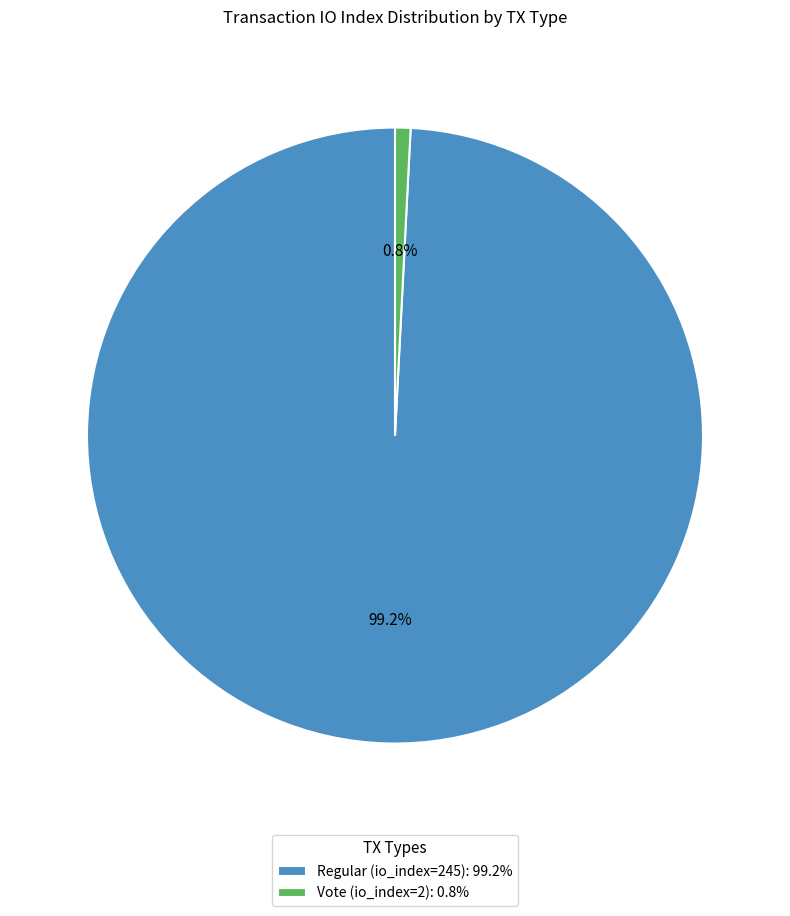

Which slice is the largest?

Regular (io_index=245)